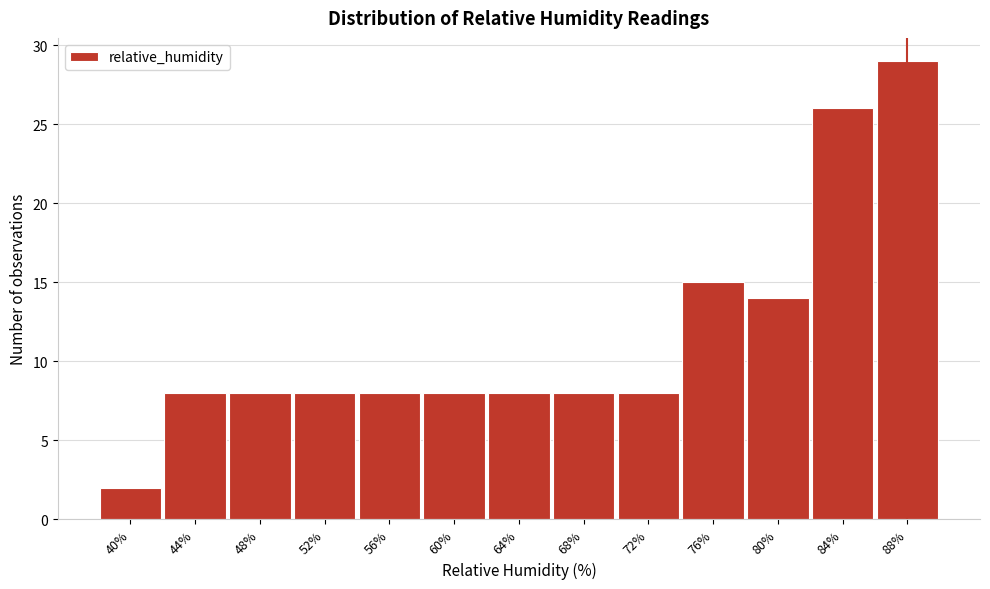

Reading left to right, transcribe all the data shown in this chart.

2	8	8	8	8	8	8	8	8	15	14	26	29